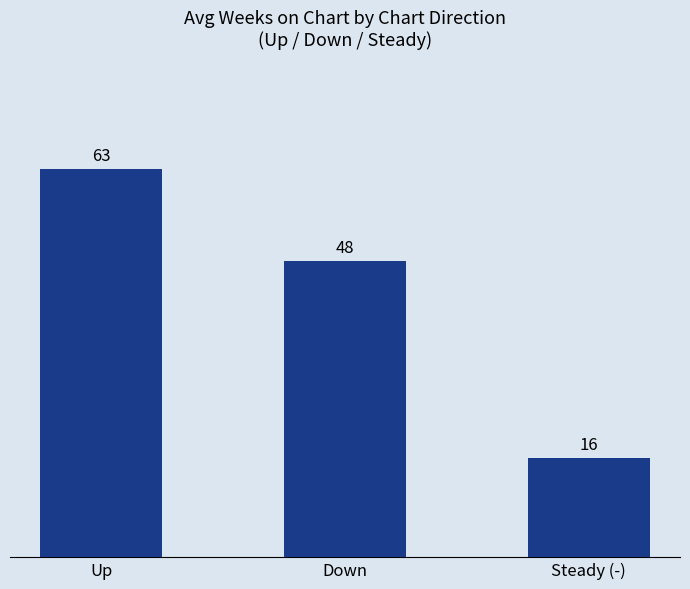

What is the label of the 1st bar from the right?

Steady (-)